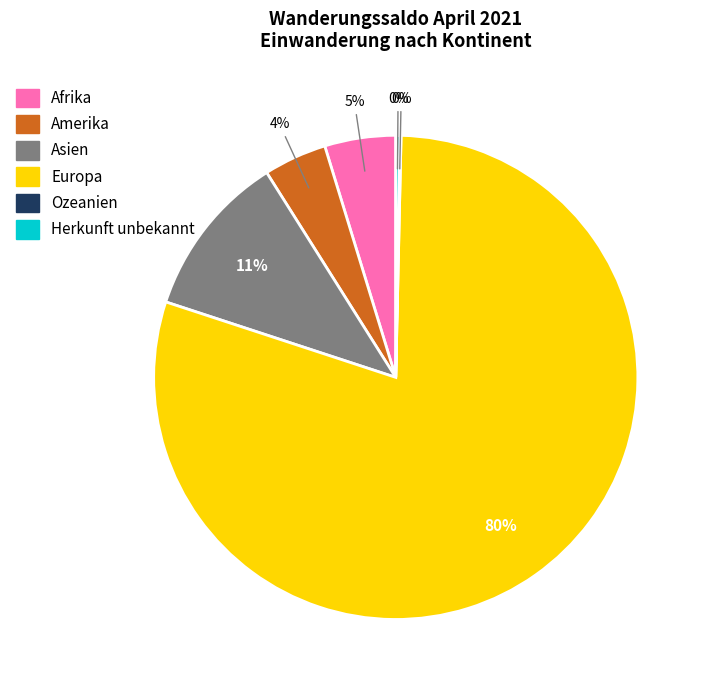

To the nearest percent, what is the average slice percentage?

17%